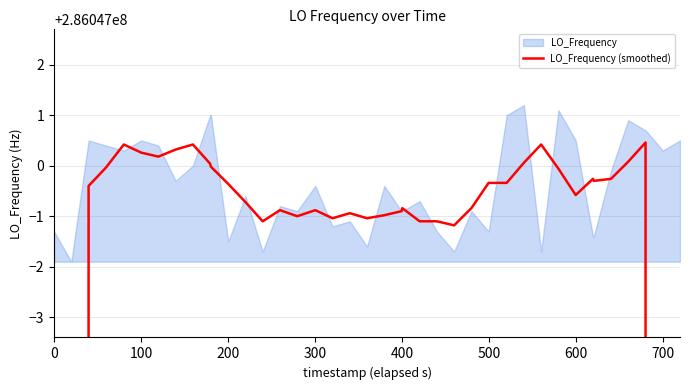

What is the label of the 2nd point from the left?

100